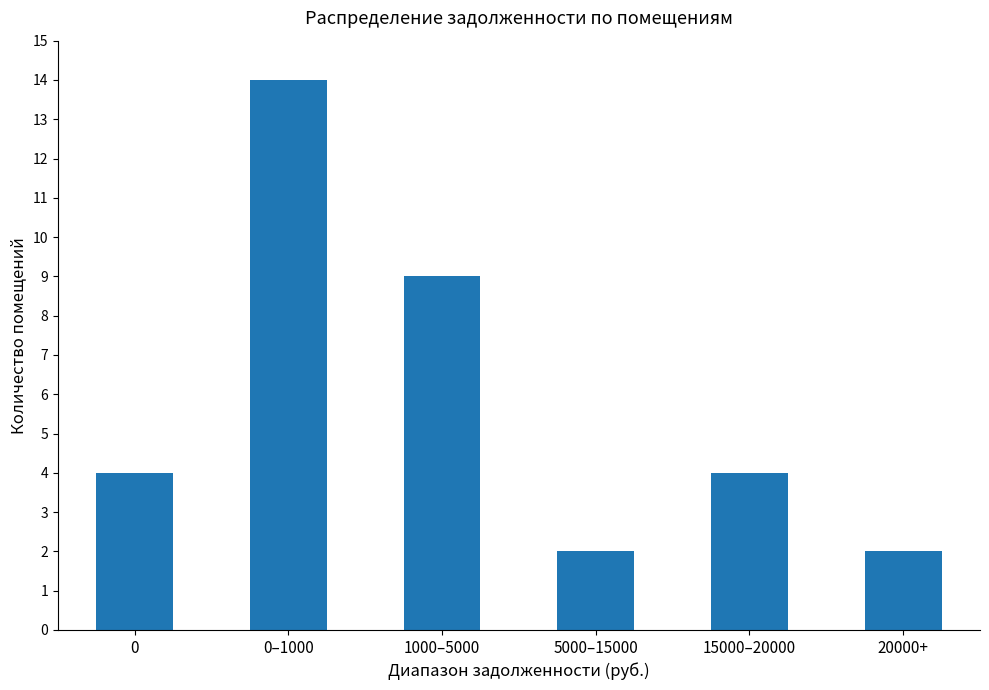

Count the number of data series in this chart.

1